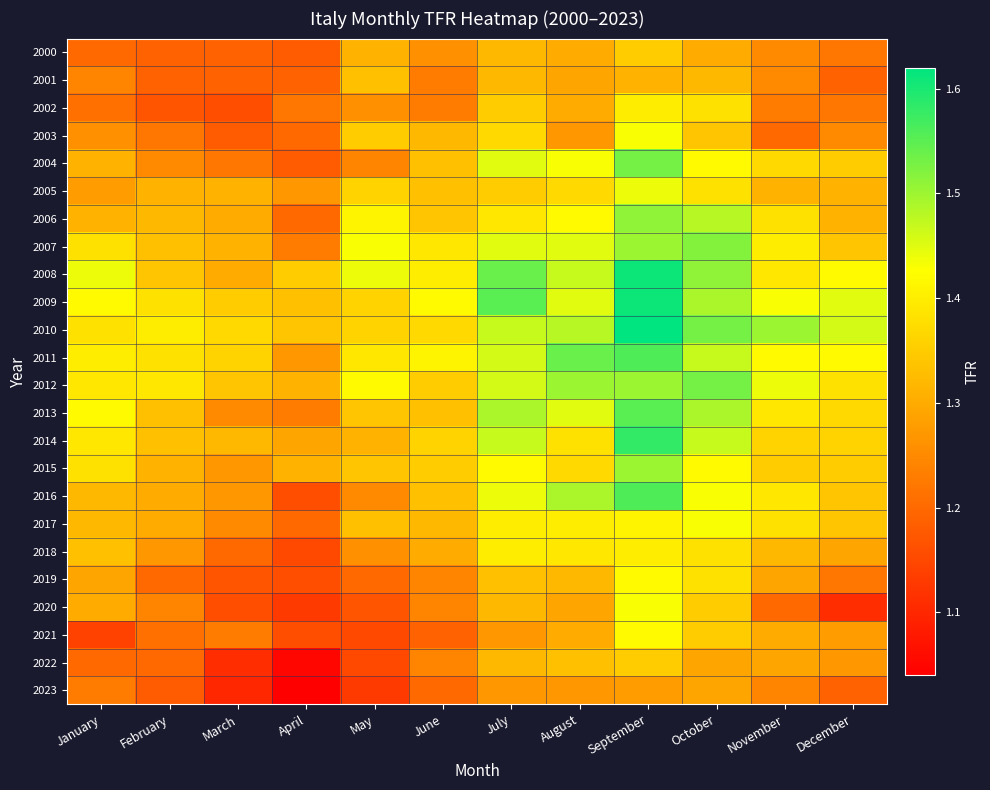

Rank the series at May from lowest to highest value.

2023, 2021, 2022, 2020, 2019, 2004, 2016, 2002, 2018, 2000, 2014, 2001, 2017, 2013, 2015, 2003, 2005, 2009, 2010, 2011, 2006, 2012, 2007, 2008